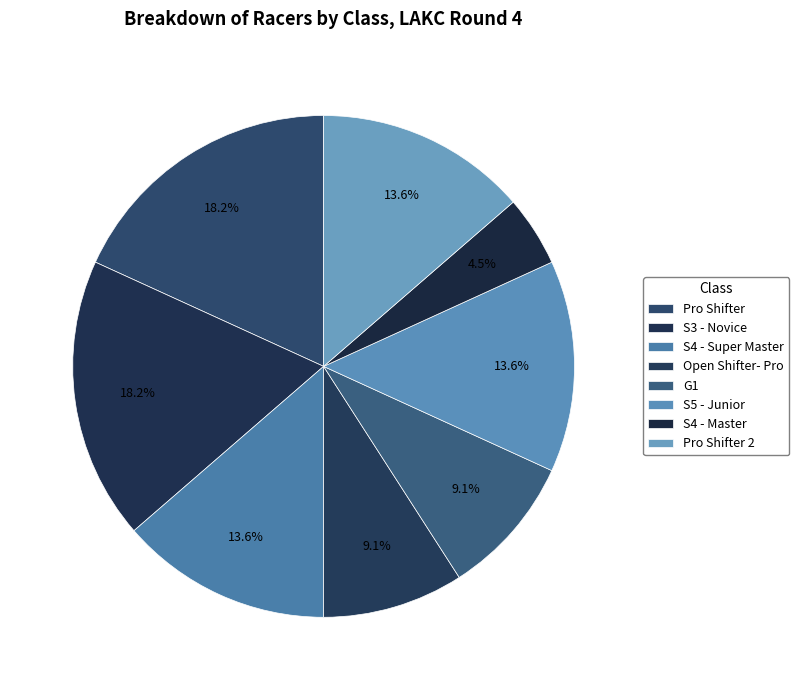

What is the change in value from S5 - Junior to S4 - Master?

-2